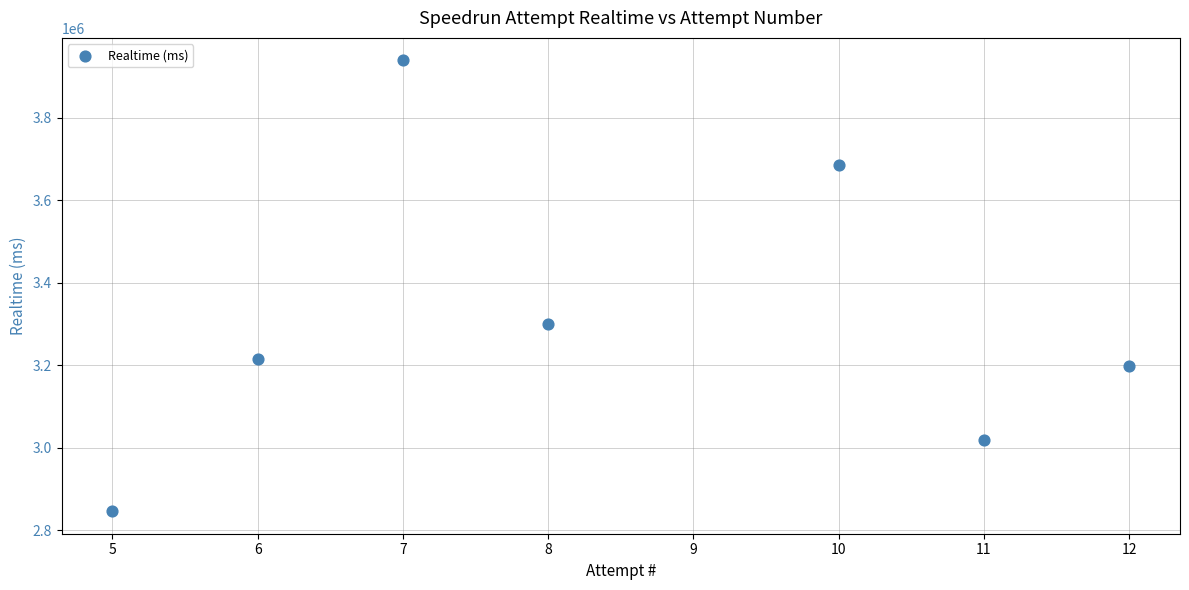

What Y value in the scatter plot is closest to 3392675?

3299767